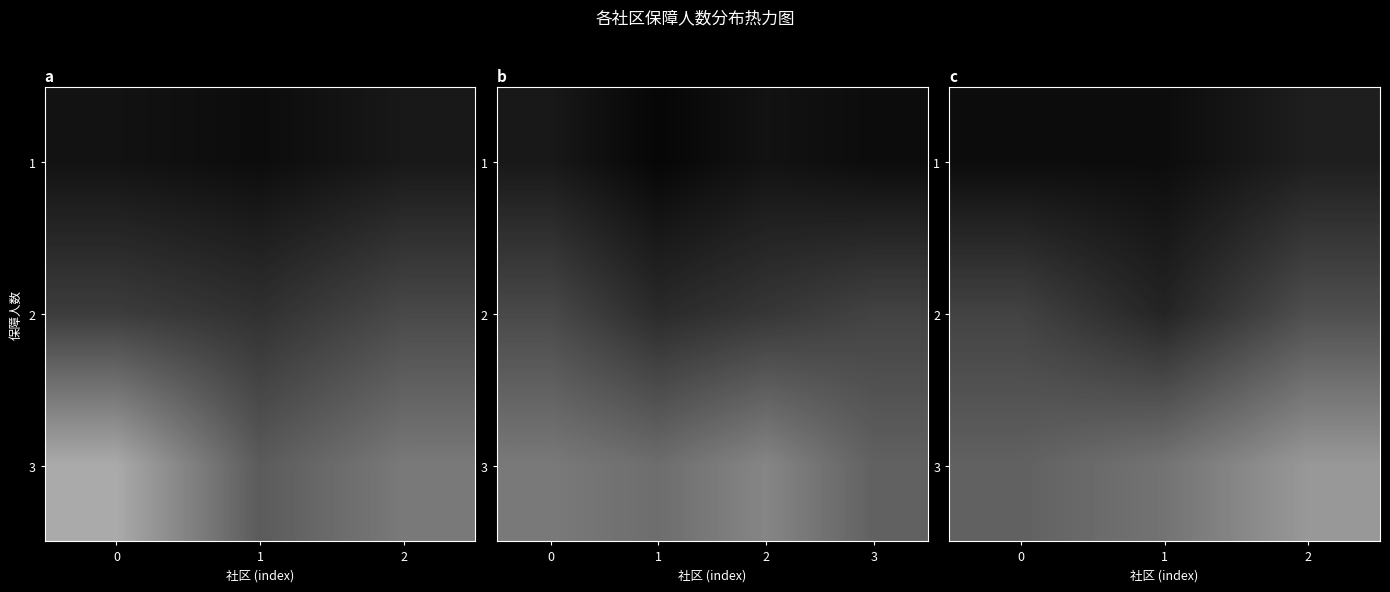

Which series has the largest total across all categories?

3